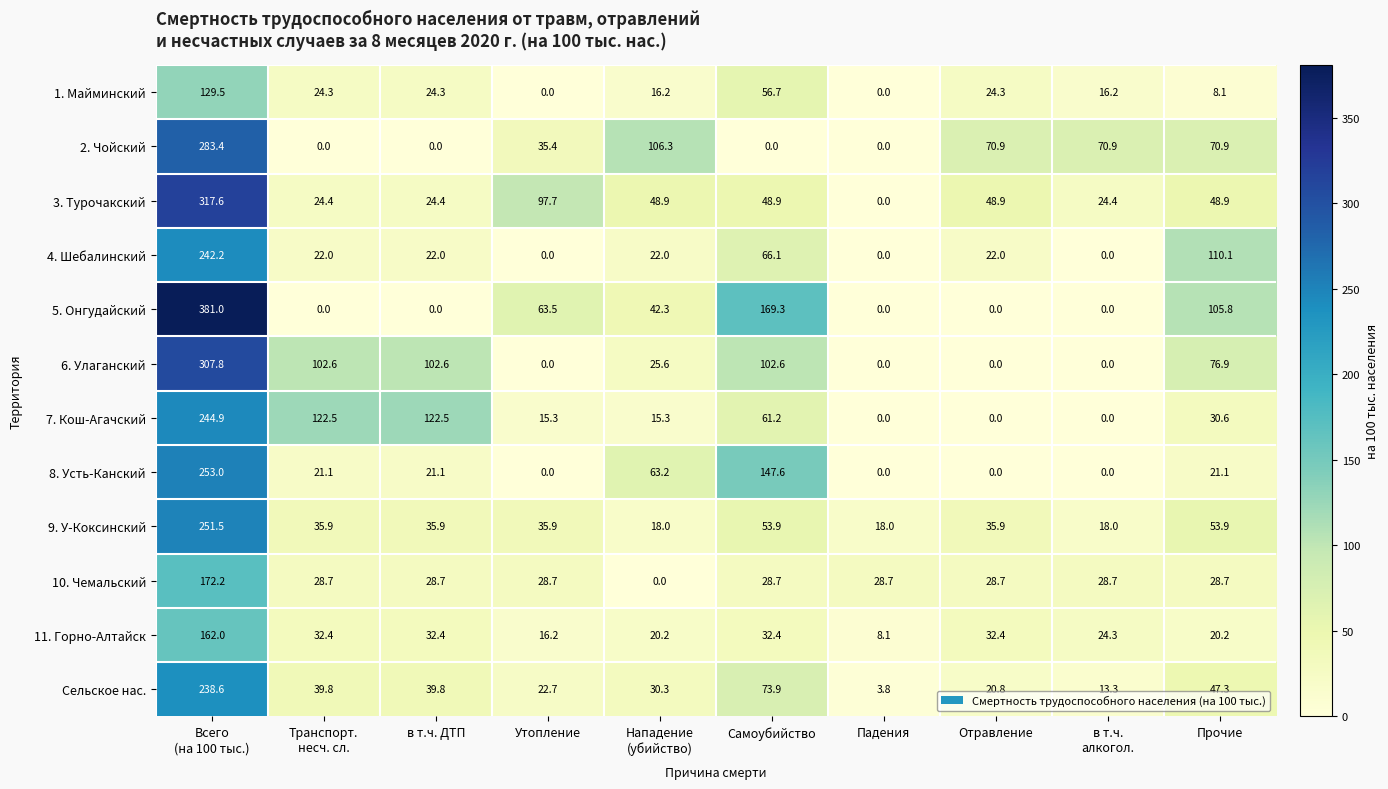

True or false: 7. Кош-Агачский has a value of 116.5 at Падения.

False